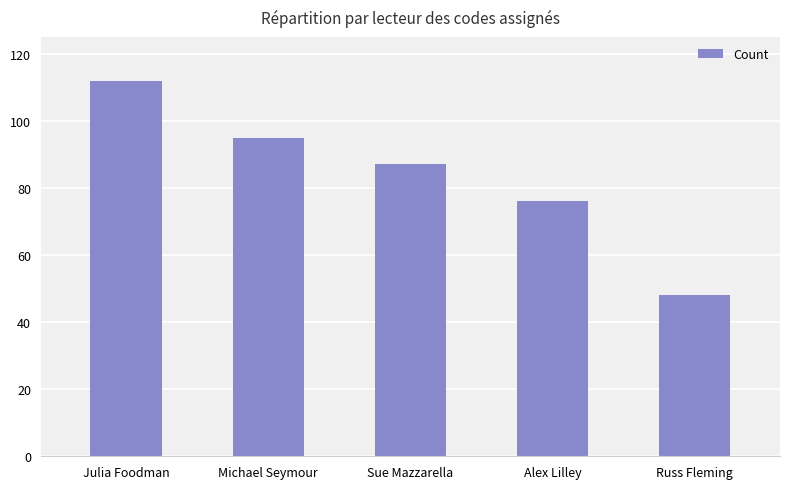

What is the smallest value displayed?

48